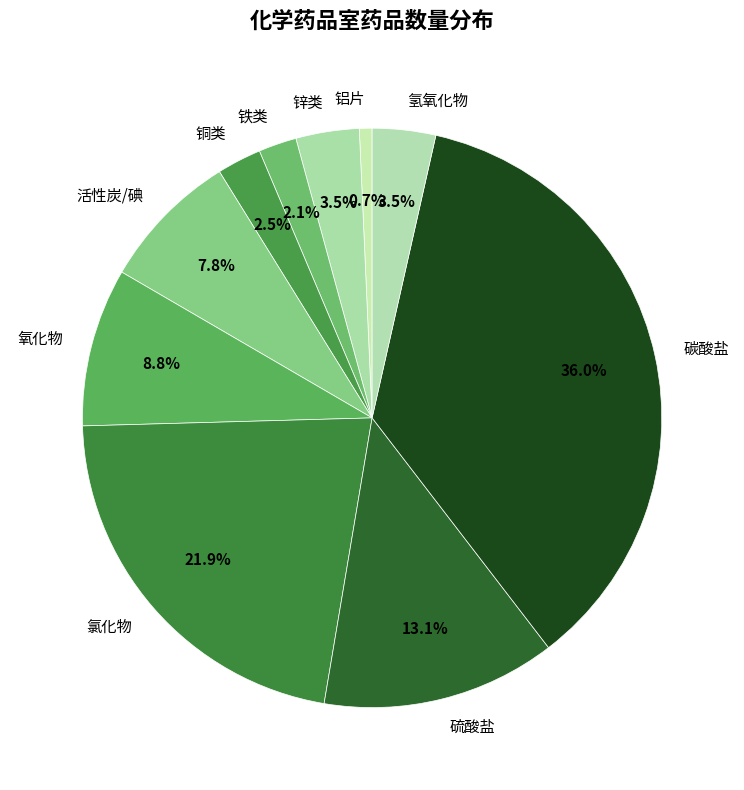

What percentage is NOT represented by 碳酸盐?

64.0%